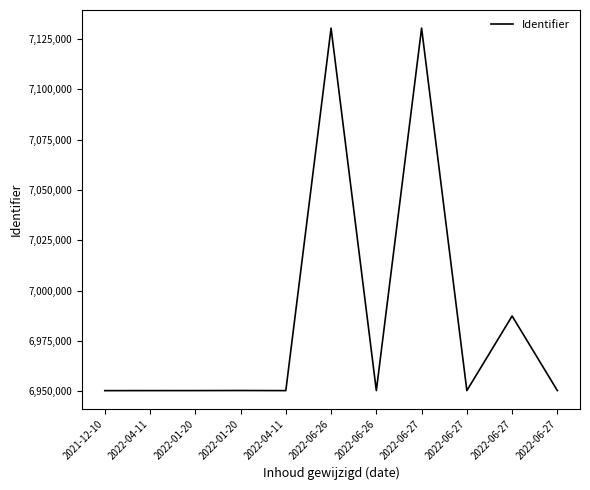

What is the label of the 3rd point from the left?

2022-01-20